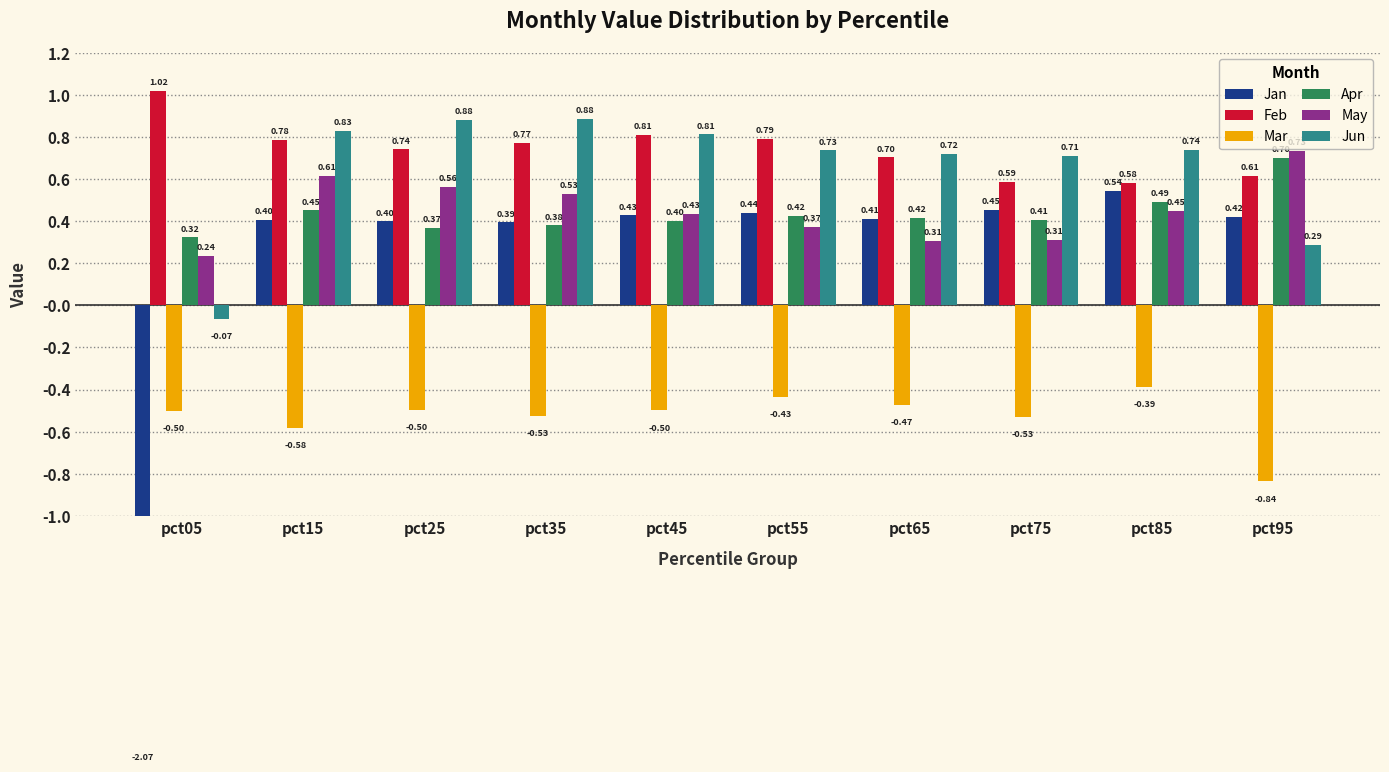

What is the total value across all series at pct25?

2.5